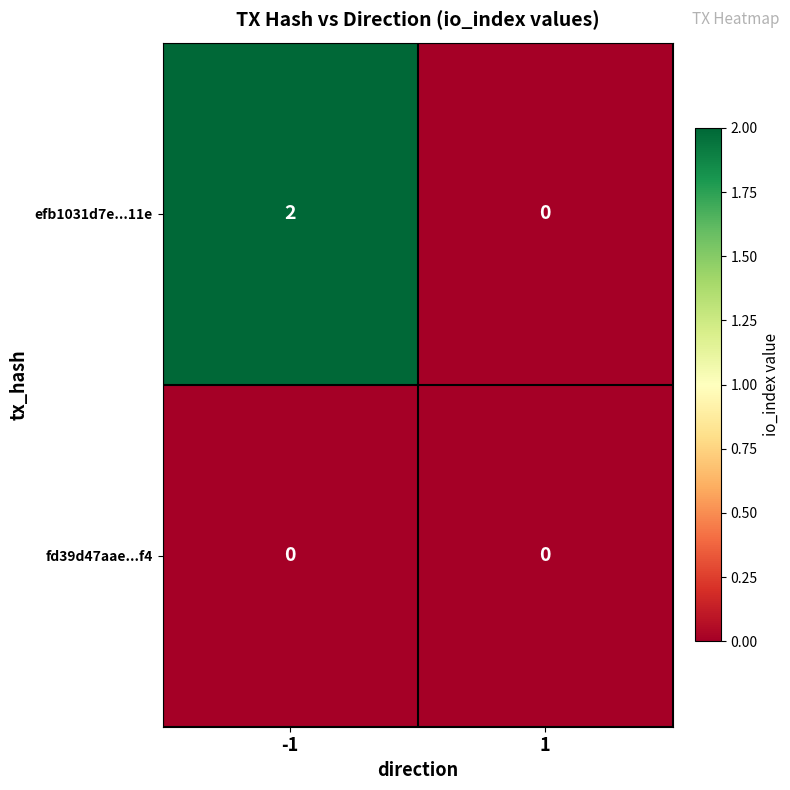

Rank the series by their maximum value, from highest to lowest.

efb1031d7e...11e, fd39d47aae...f4